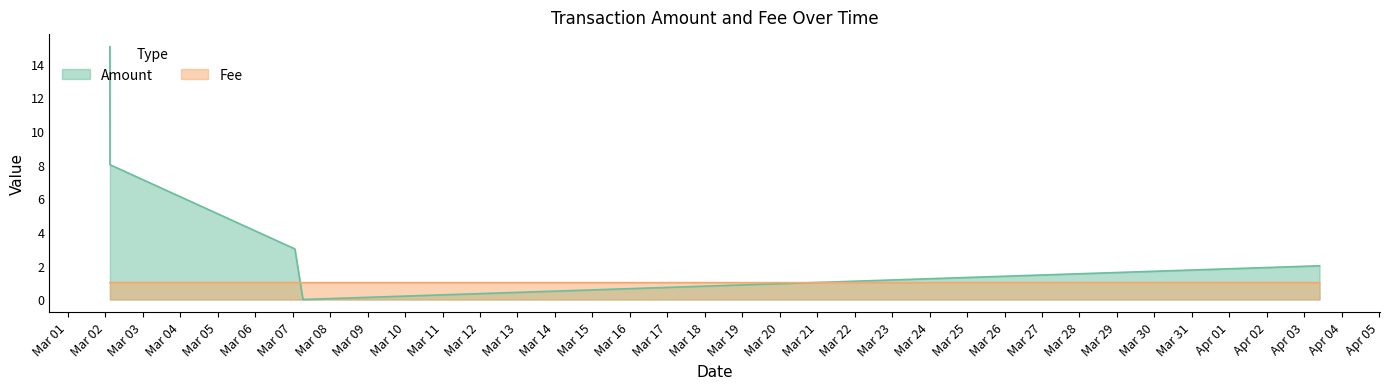

Which series has the widest spread of values?

Amount